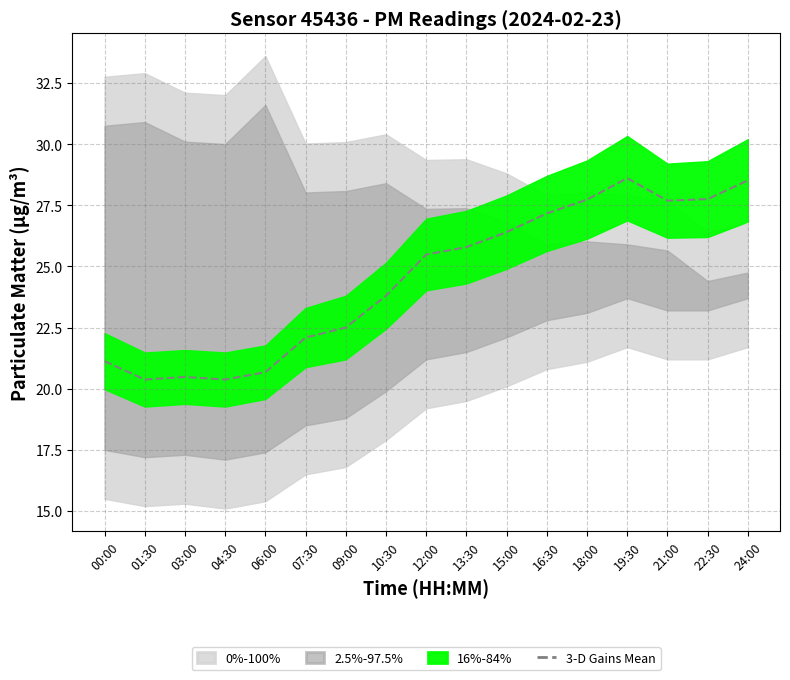

Is this an area chart (filled region under the line)?

No